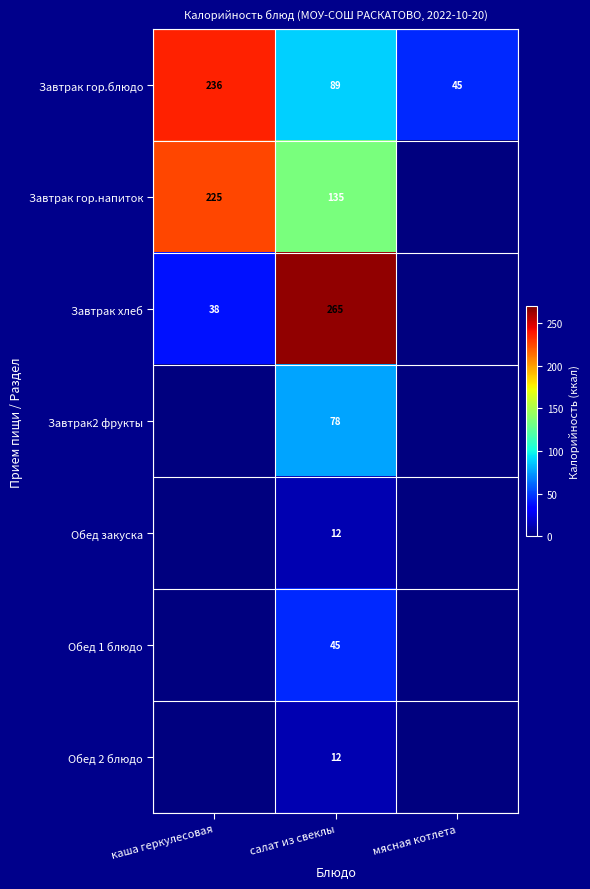

How many series are shown in this chart?

7